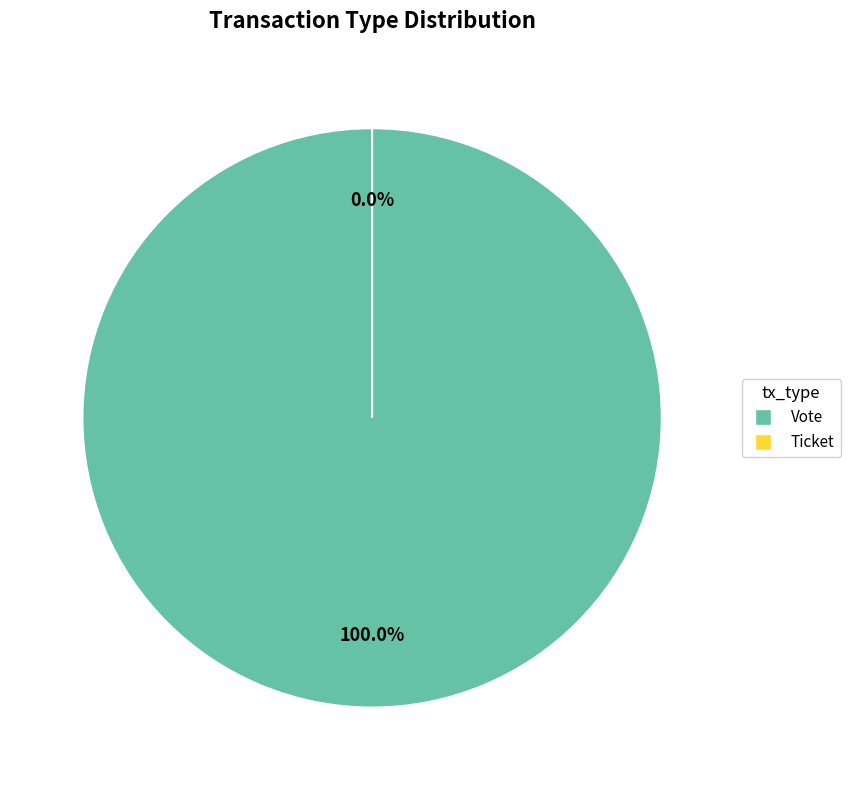

What is the largest slice in the pie chart?

Vote